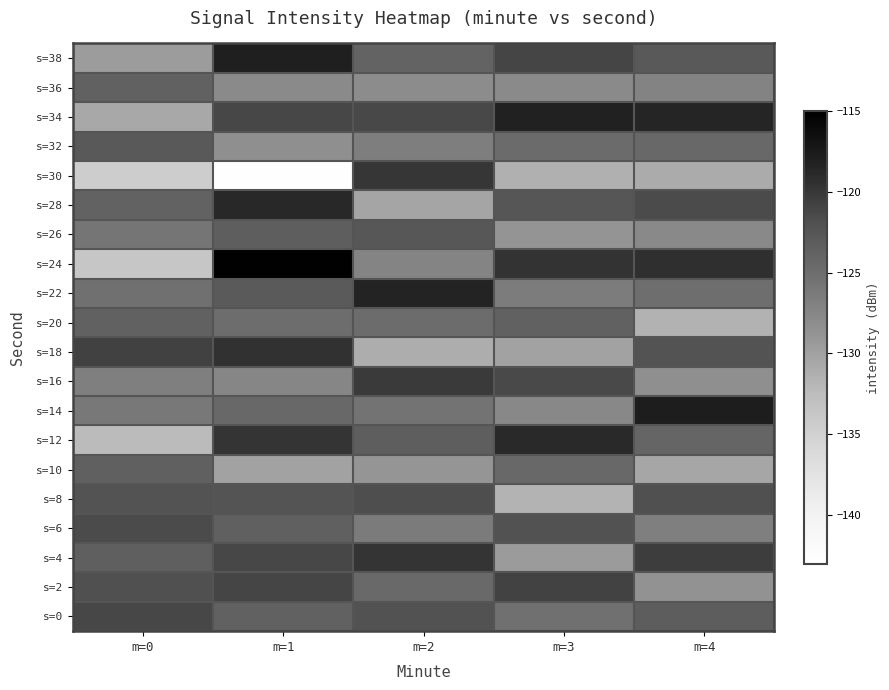

What is the difference between the highest and lowest values at m=1?

27.6